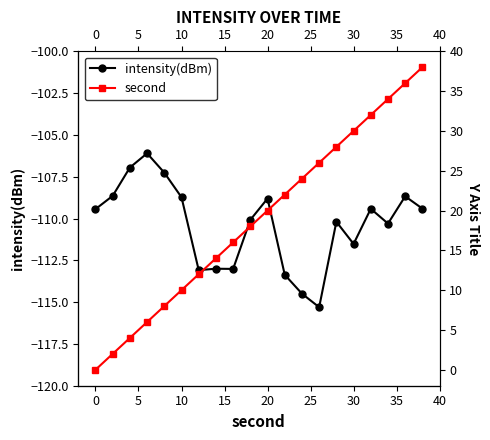

Is the value of intensity(dBm) at 10 greater than the value of second at 15?

No